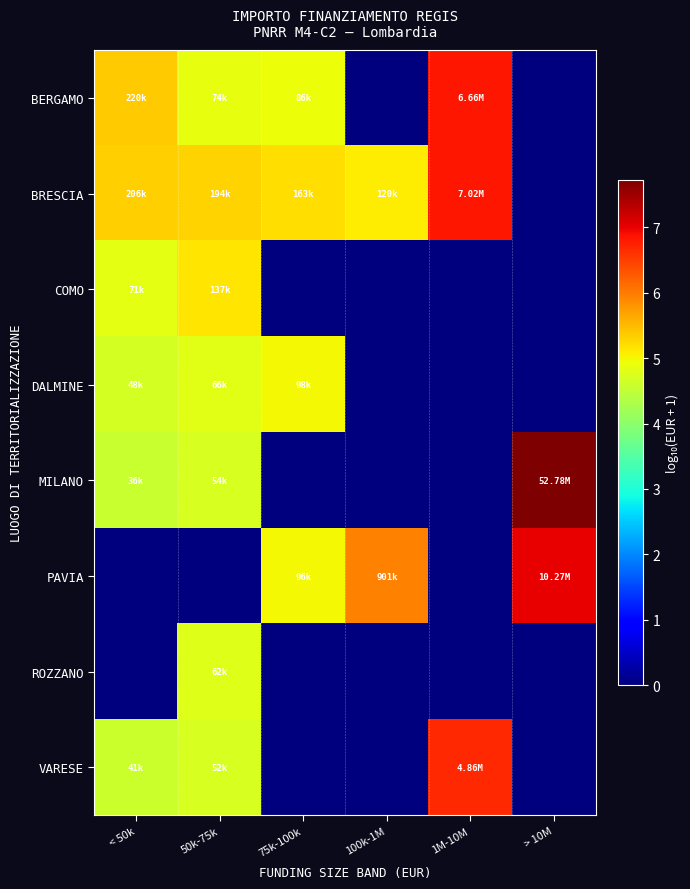

Count the number of categories in the chart.

6